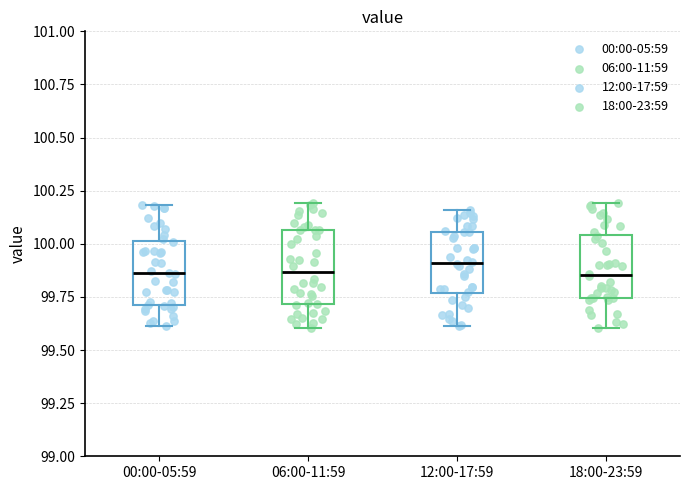

Where does the median line of the box for 12:00-17:59 sit on the y-axis? The values are not printed on the chart, so give them approximately, as read against the axis.

99.90